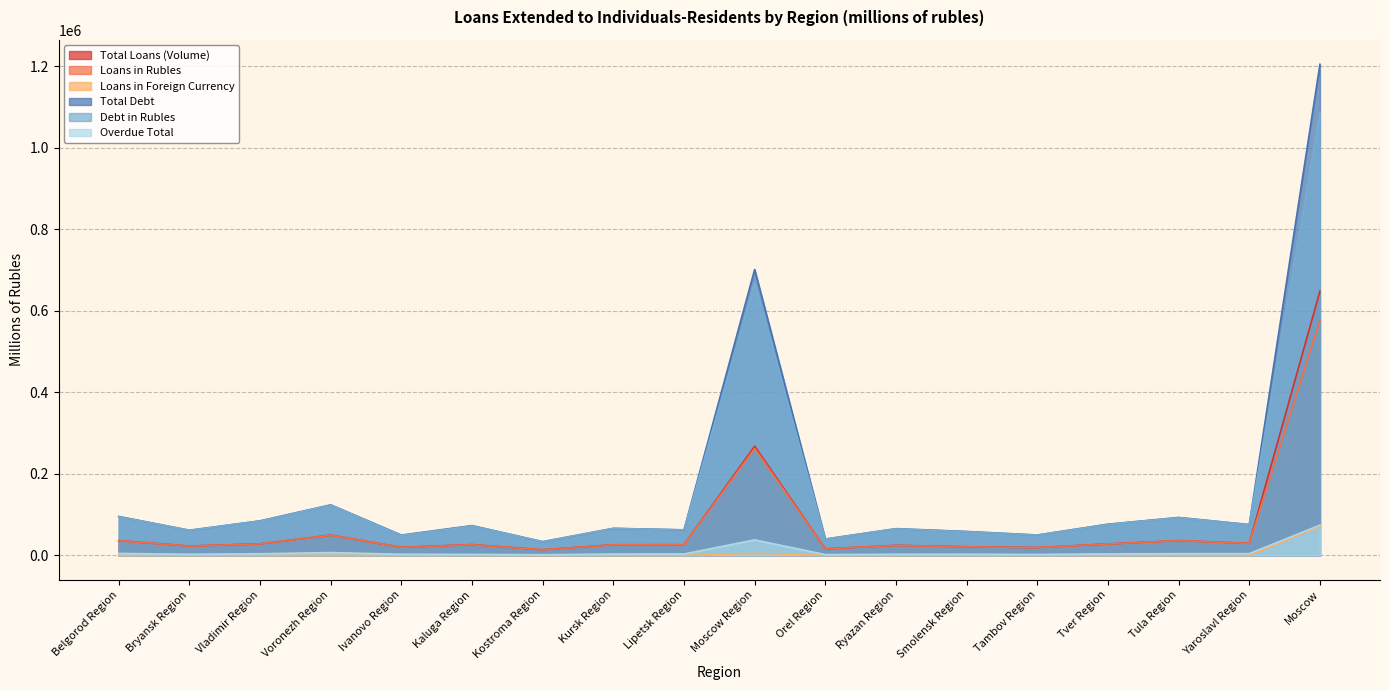

What is the total value across all series at Tver Region?

213186